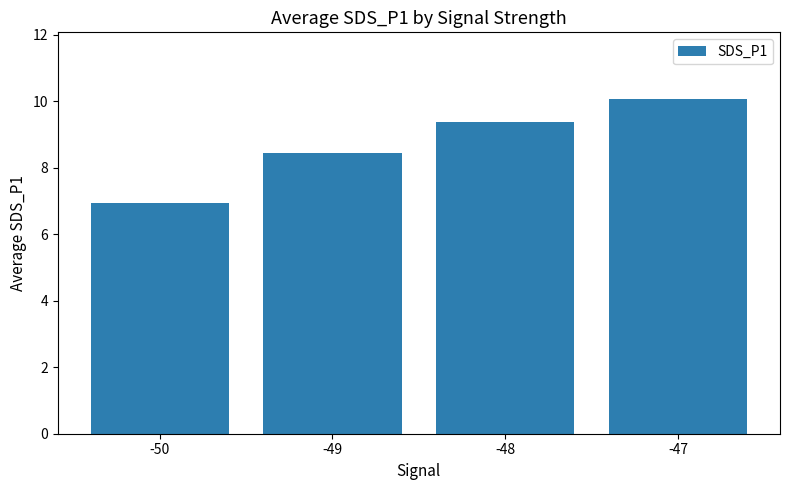

Between -50 and -49, which is larger?

-49